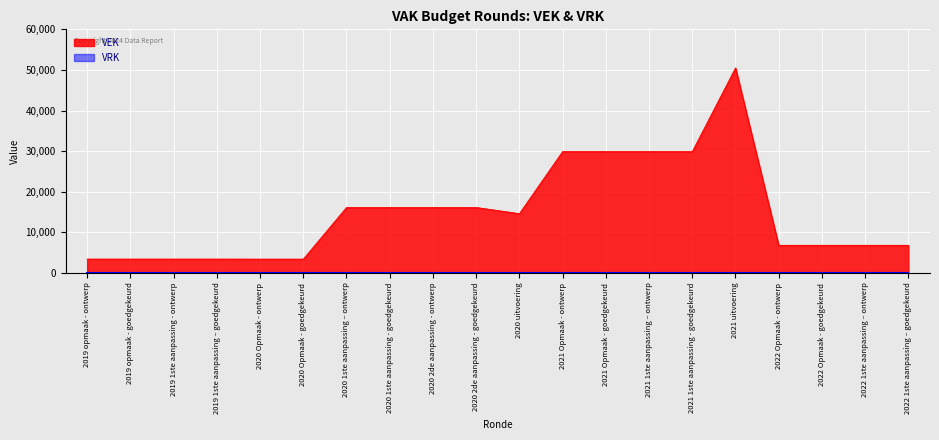

Where does the data first go above 14595?

2020 1ste aanpassing – ontwerp